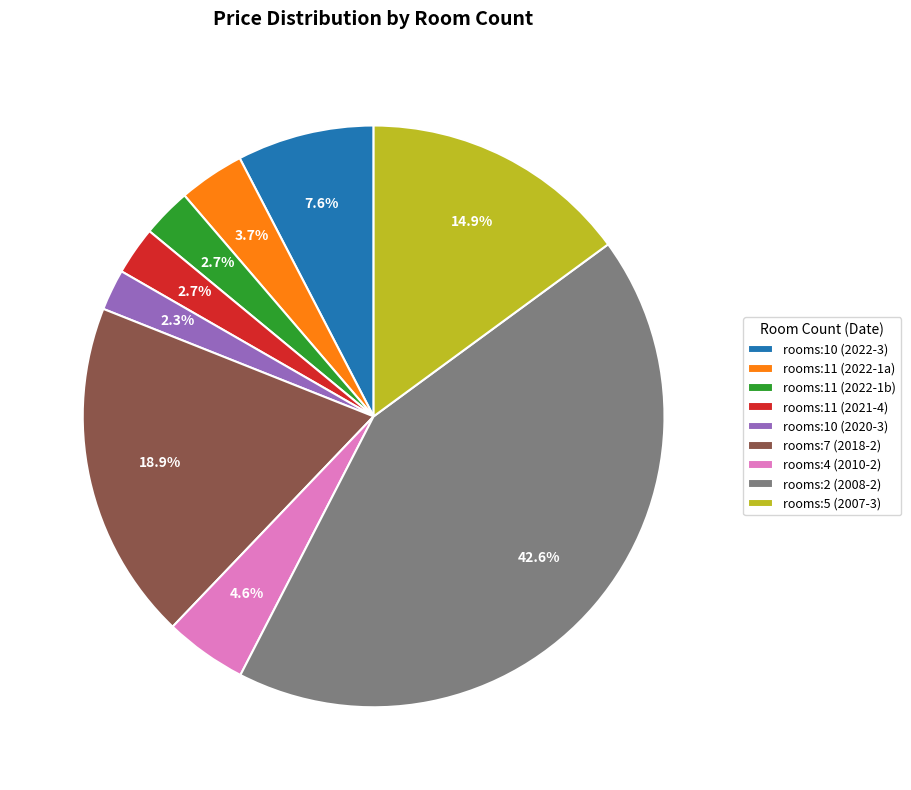

What percentage do rooms:11 (2022-1b) and rooms:7 (2018-2) together represent?

21.6%